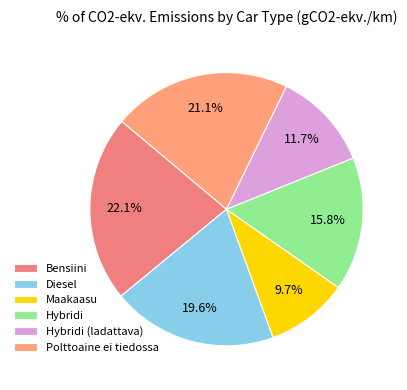

What is the smallest slice in the pie chart?

Maakaasu